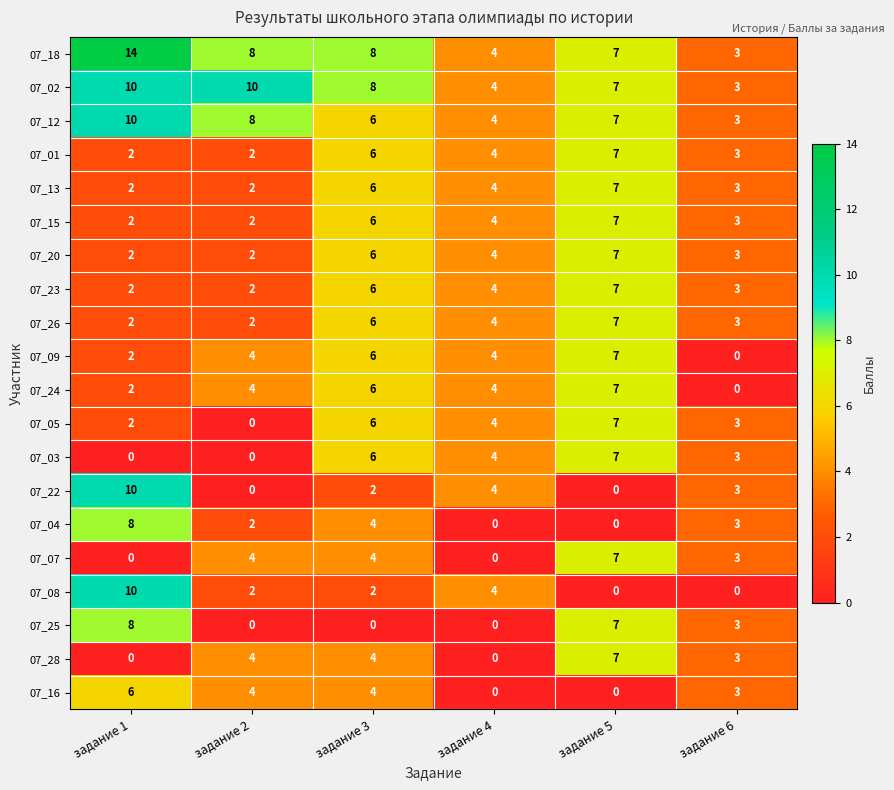

Which series has the largest total across all categories?

07_18